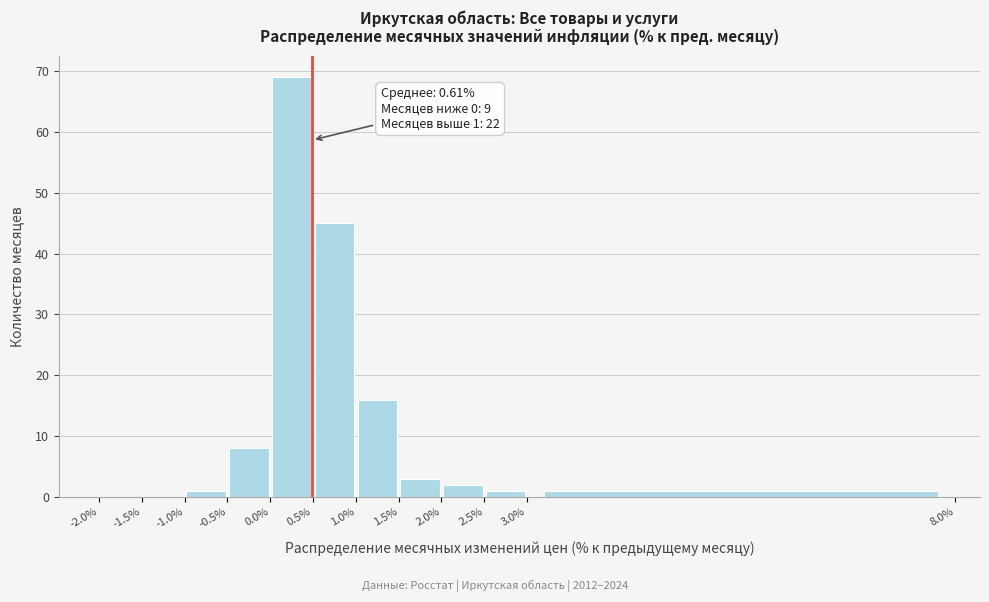

Over which range of the x-axis is the bar tallest?

0.0% to 0.5%